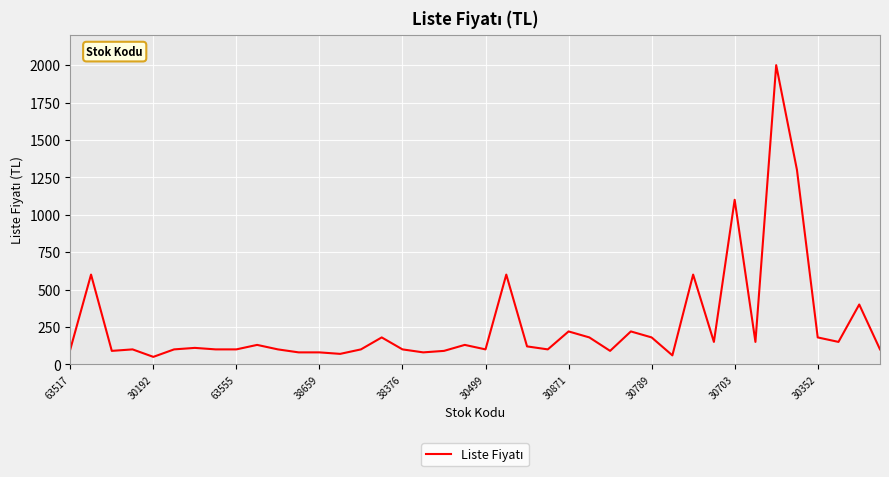

What is the smallest value displayed?

50